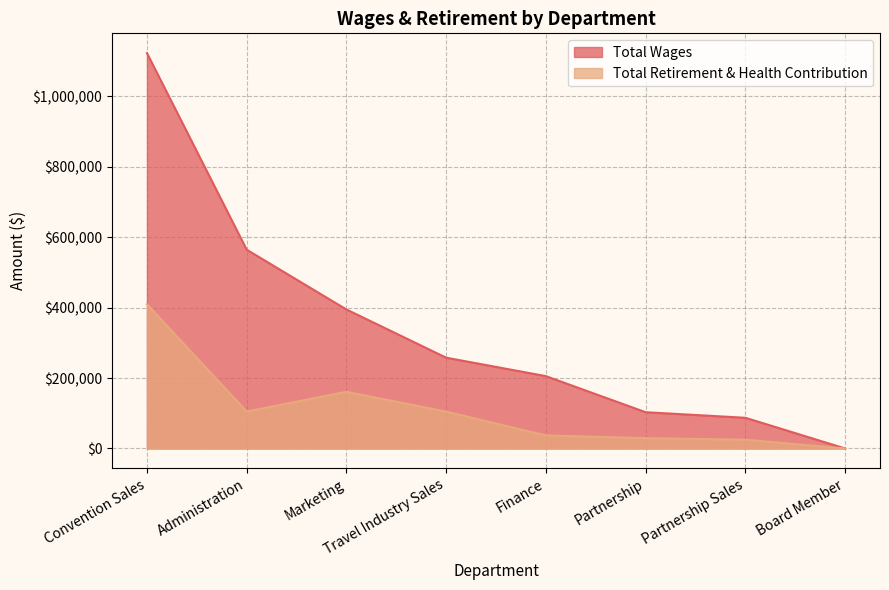

True or false: Total Wages and Total Retirement & Health Contribution cross at least once.

False